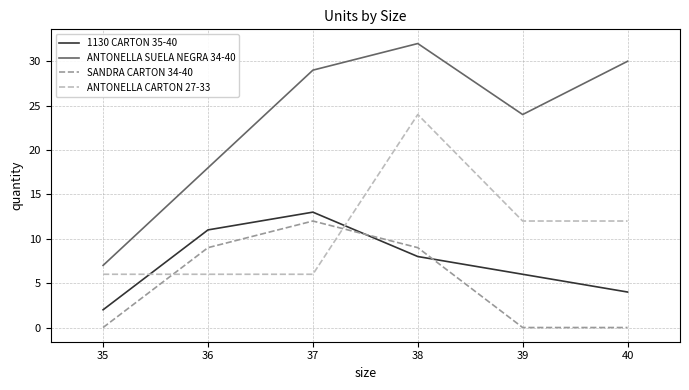

True or false: ANTONELLA SUELA NEGRA 34-40 has more than 1 points higher than both neighbors.

False